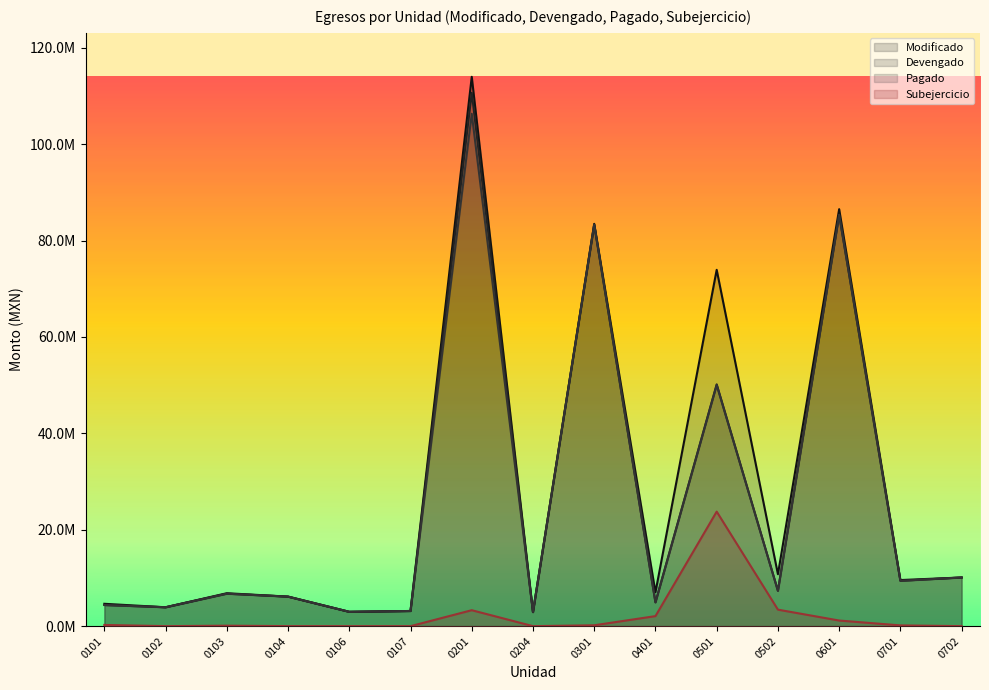

Which series changed the most between 0301 and 0502?

Pagado